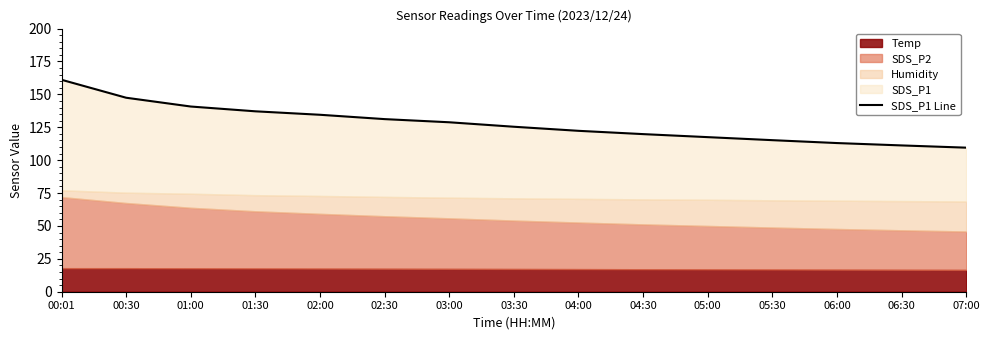

Reading left to right, transcribe all the data shown in this chart.

00:01=161.1	00:30=147.4	01:00=140.8	01:30=137.1	02:00=134.5	02:30=131.2	03:00=128.8	03:30=125.4	04:00=122.3	04:30=119.8	05:00=117.5	05:30=115.2	06:00=113.0	06:30=111.2	07:00=109.5